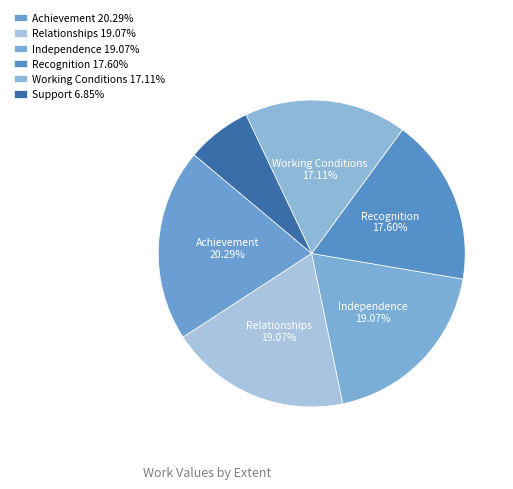

To the nearest percent, what is the difference between the largest and smallest slice percentages?

13%